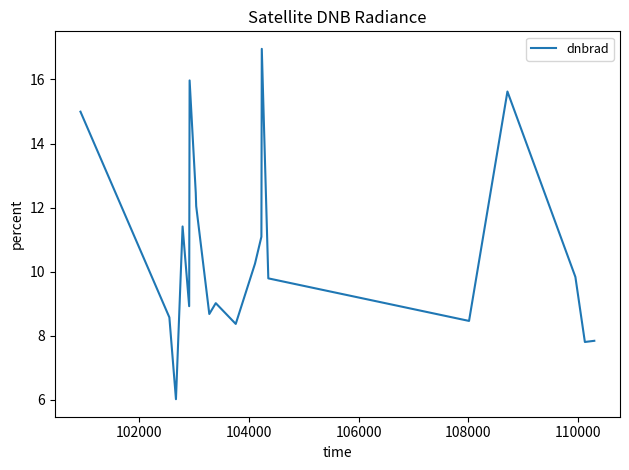

What is the difference between the maximum and minimum values?

10.9